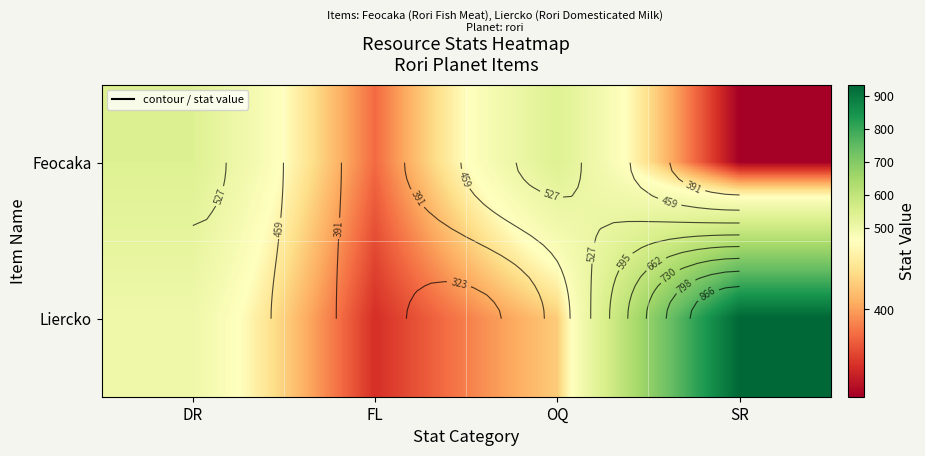

Which series has the largest total across all categories?

Liercko